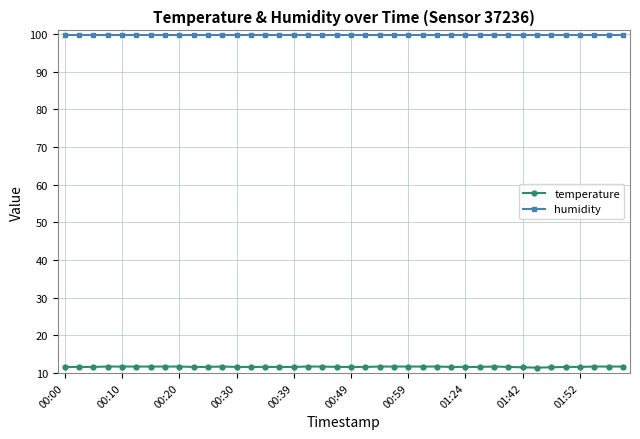

Rank the series by their maximum value, from lowest to highest.

temperature, humidity